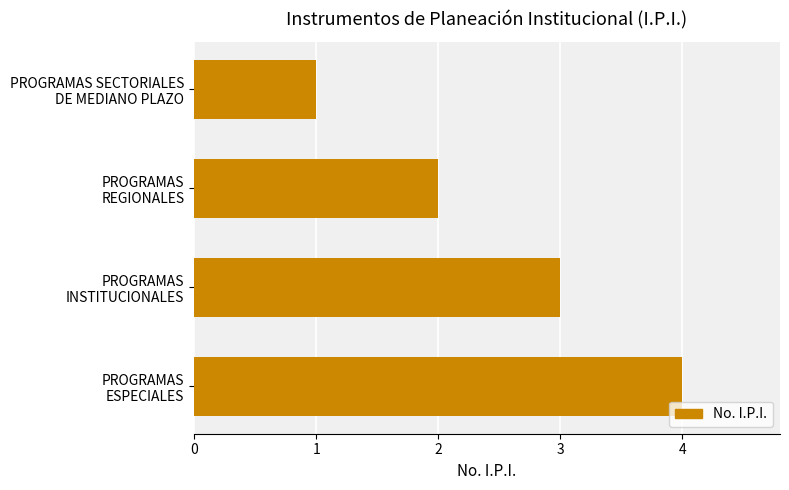

How many data points are less than 3?

2